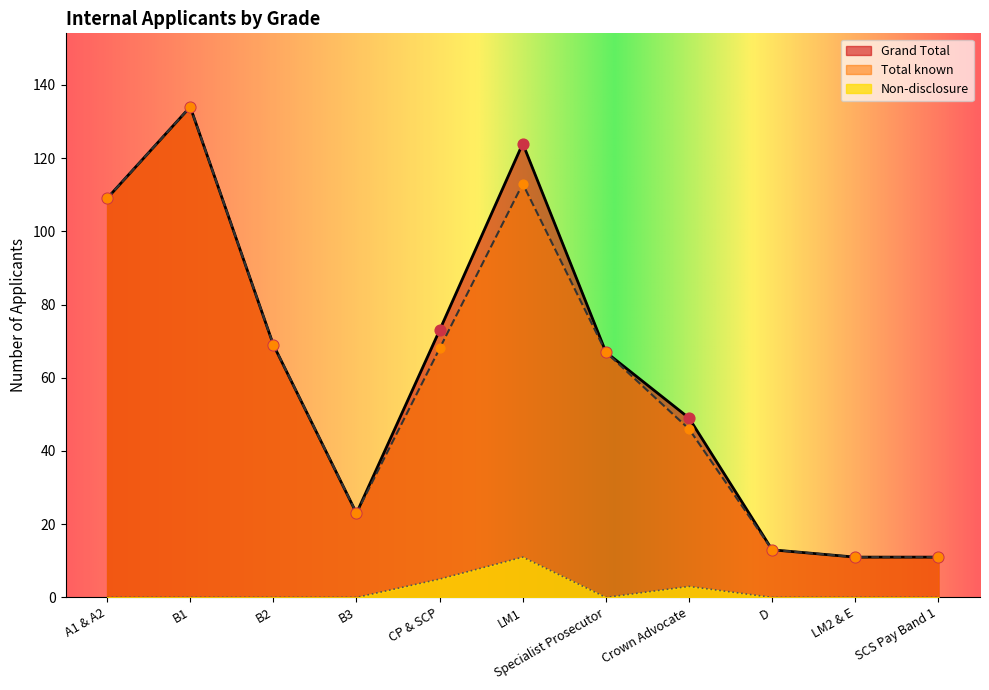

Which series has the widest spread of Y values?

Grand Total